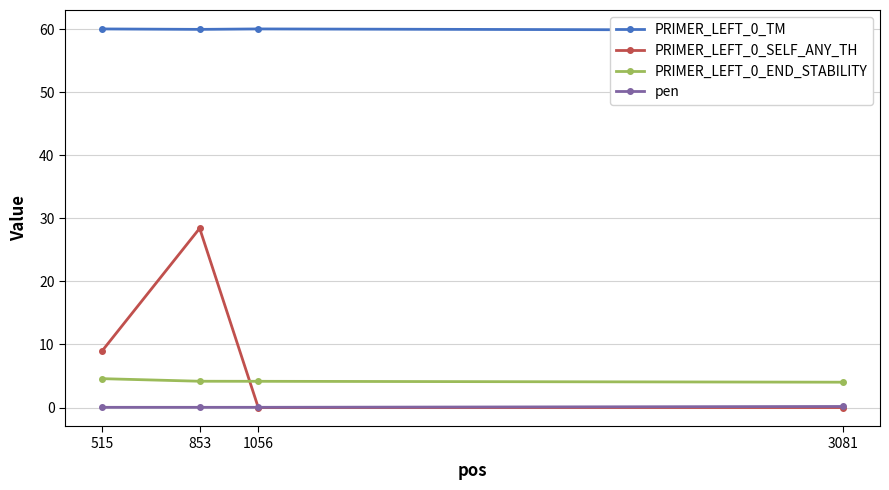

The PRIMER_LEFT_0_TM series shows 93.9 at 3081. True or false?

False